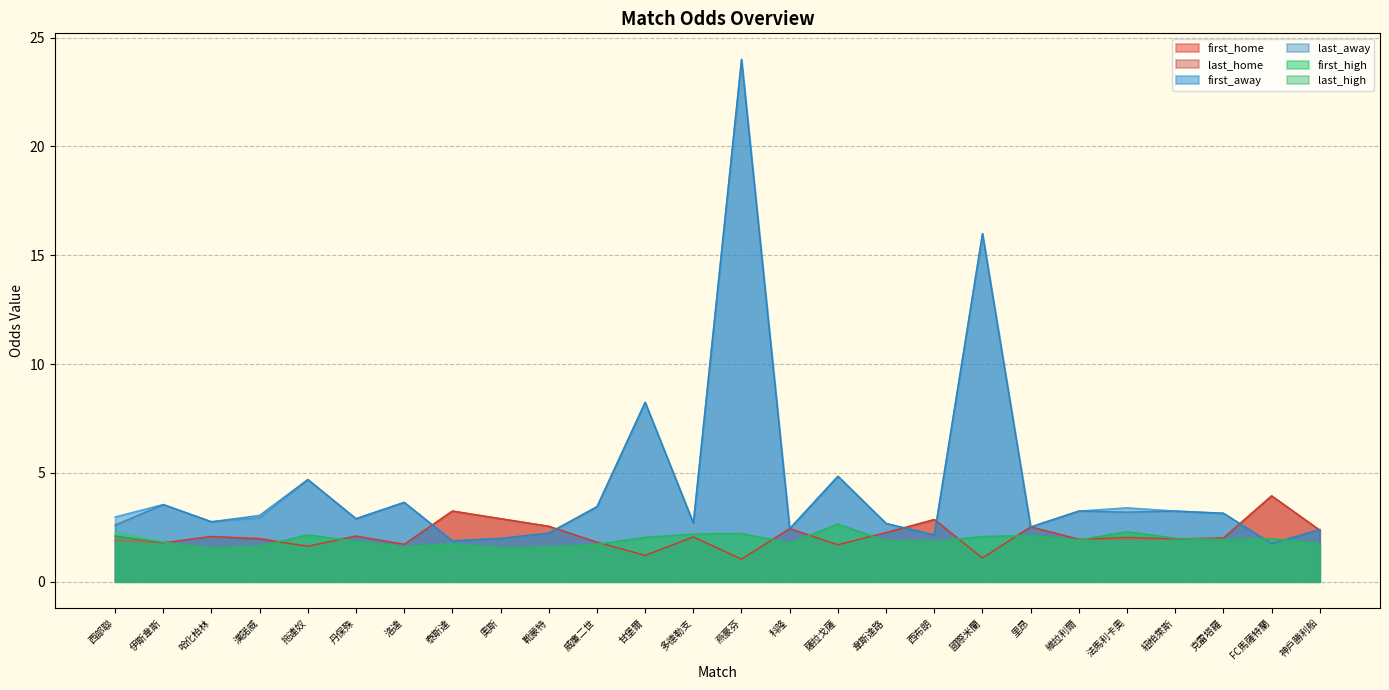

What is the spread (max minus min) of values at 伊斯韋斯?

1.8